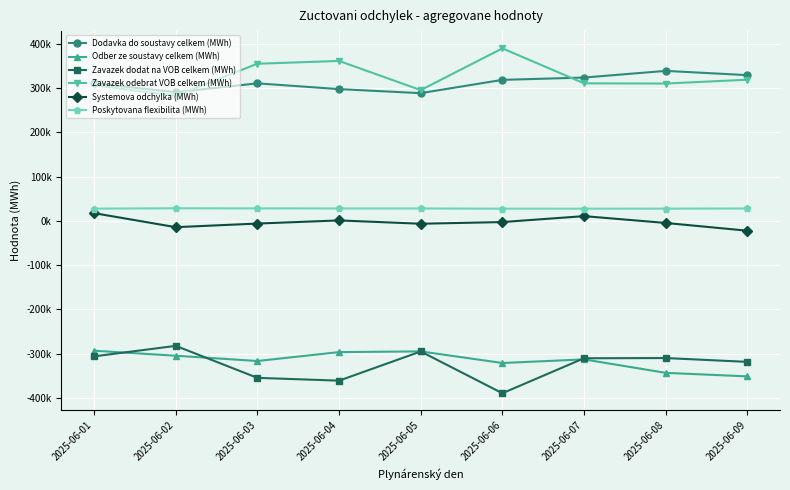

True or false: Systemova odchylka (MWh) has a value of -6227.2 at 2025-06-03.

True